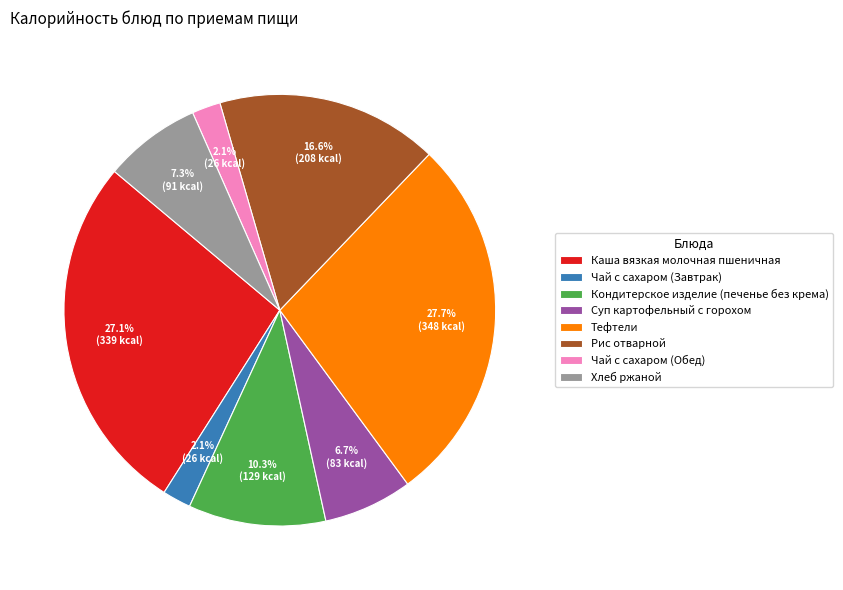

True or false: Чай с сахаром (Завтрак) accounts for 2% of the total.

True